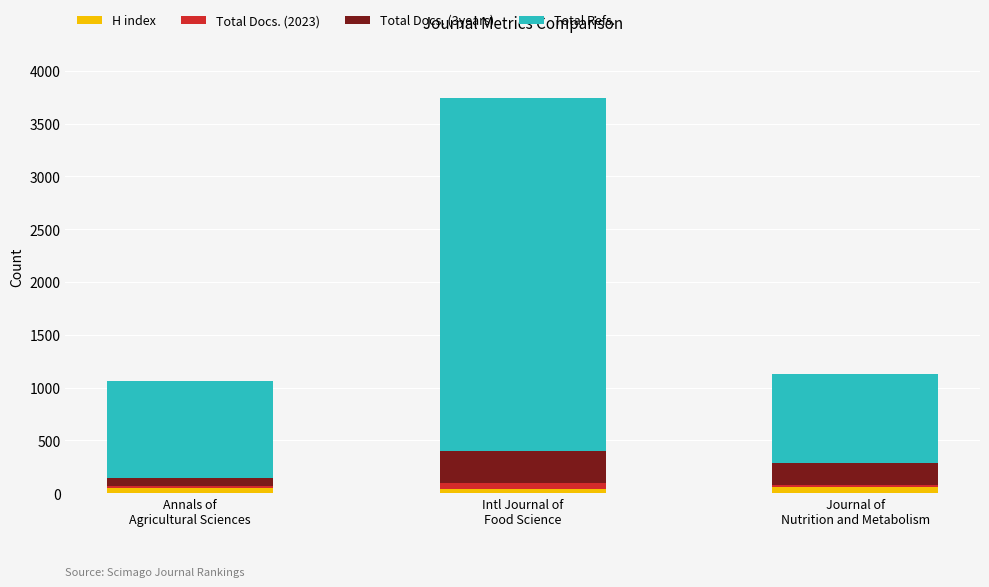

What is the average value of the H index series?

48